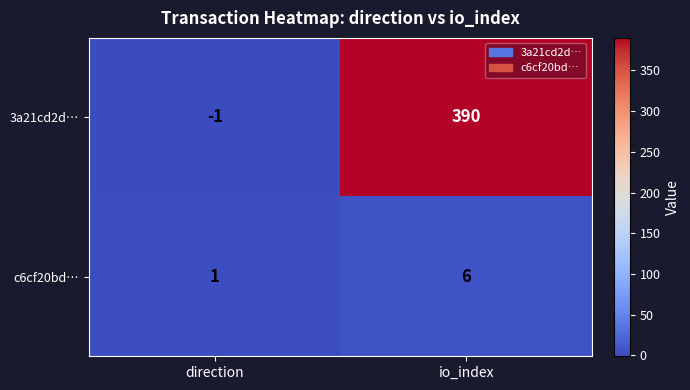

Rank the series by their maximum value, from highest to lowest.

3a21cd2d…, c6cf20bd…